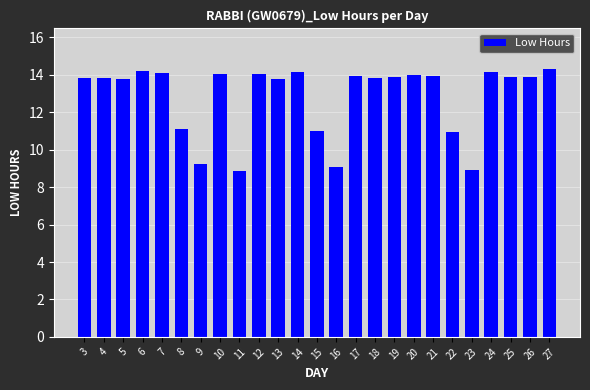

The chart shows a value of 9.1 at 16. True or false?

True